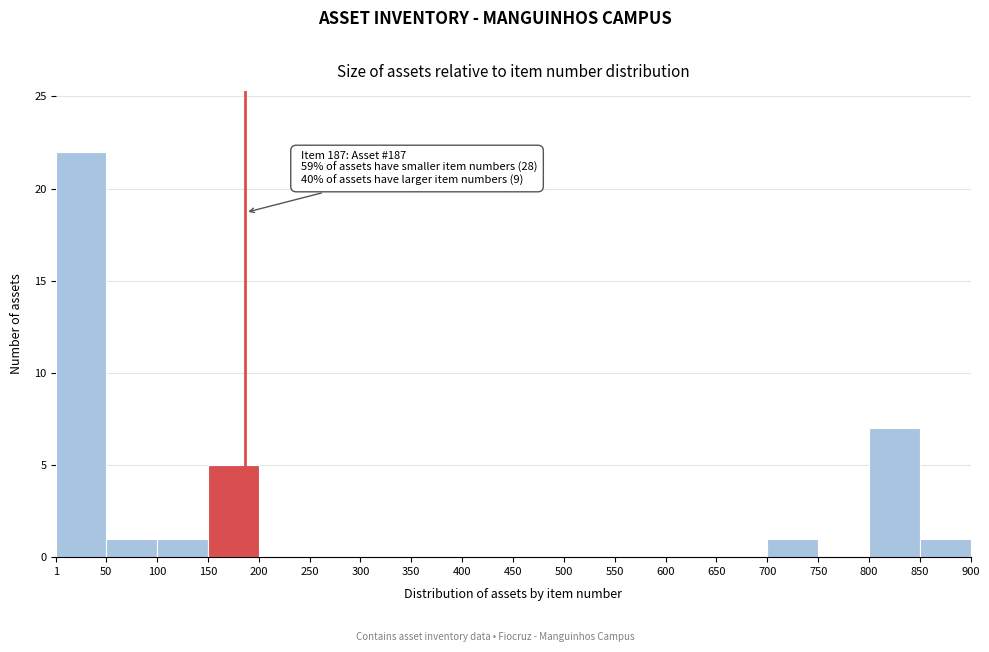

Which range on the x-axis has the tallest bar?

1 to 50